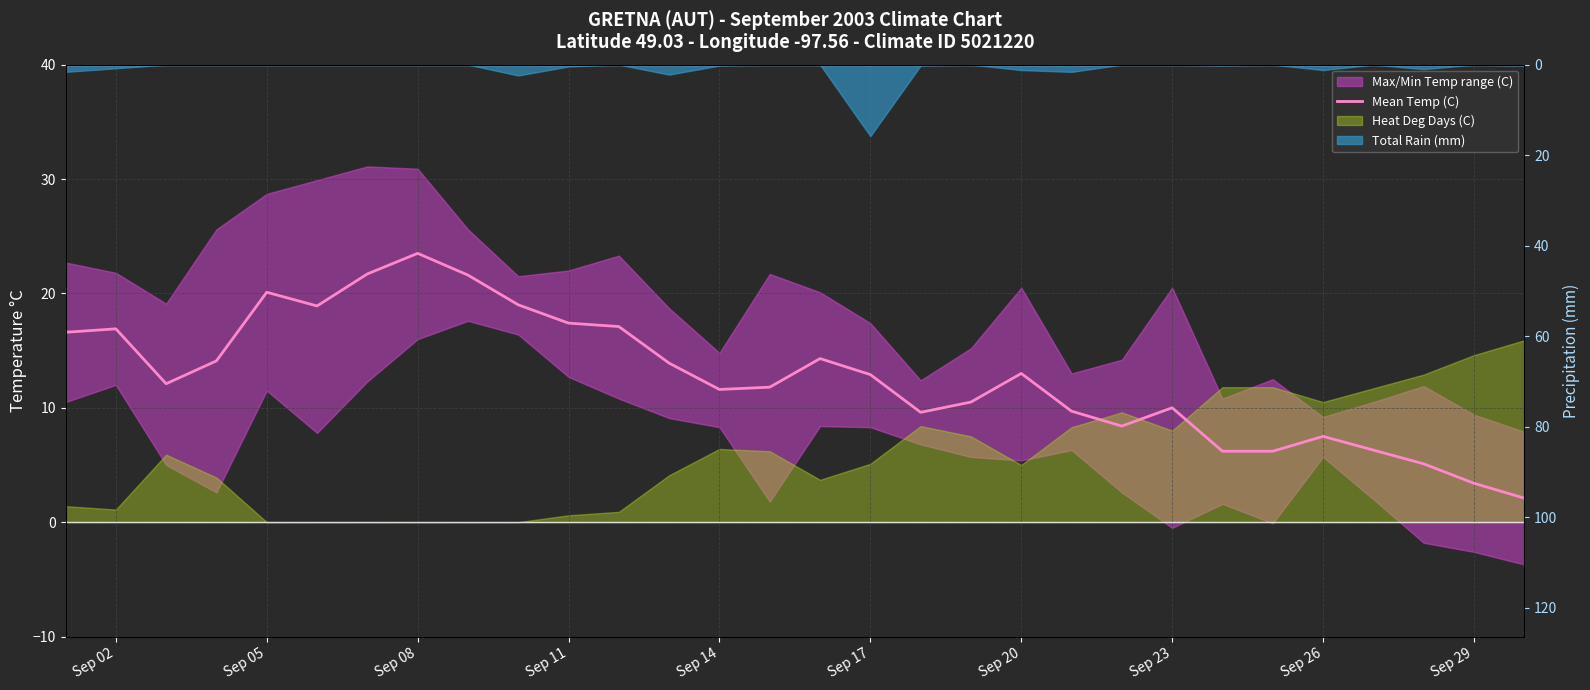

Which series has the widest spread of values?

Mean Temp (C)